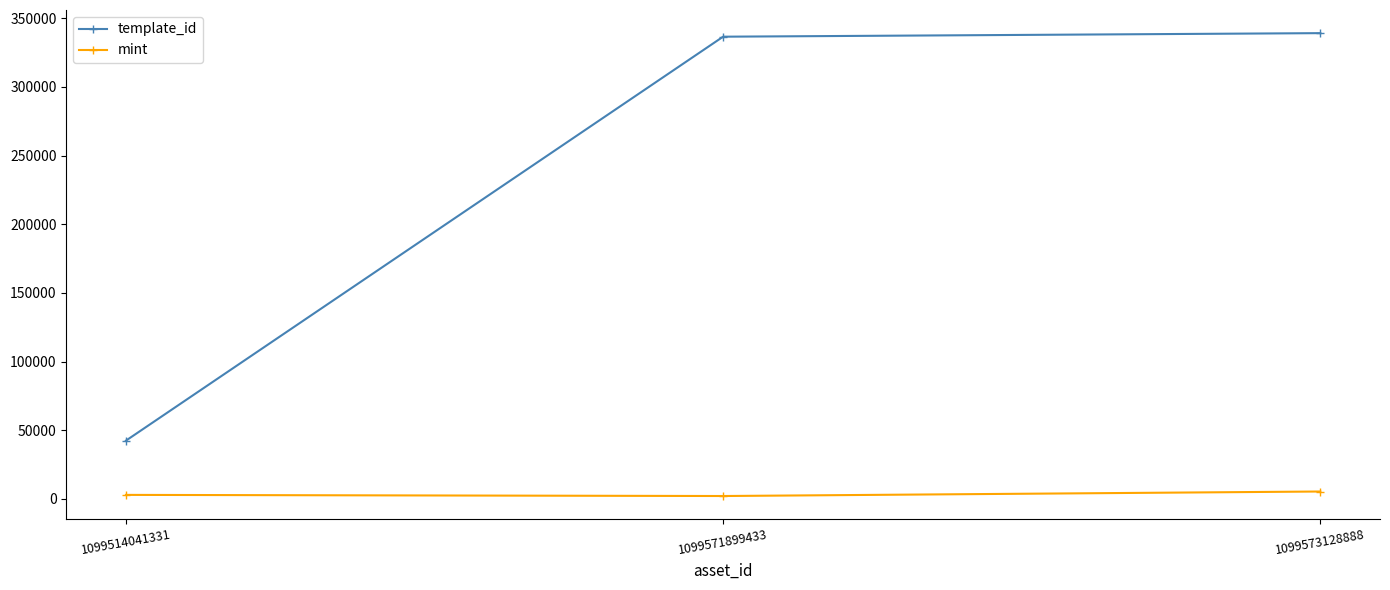

What is the difference between the maximum and minimum values in the template_id series?

296808